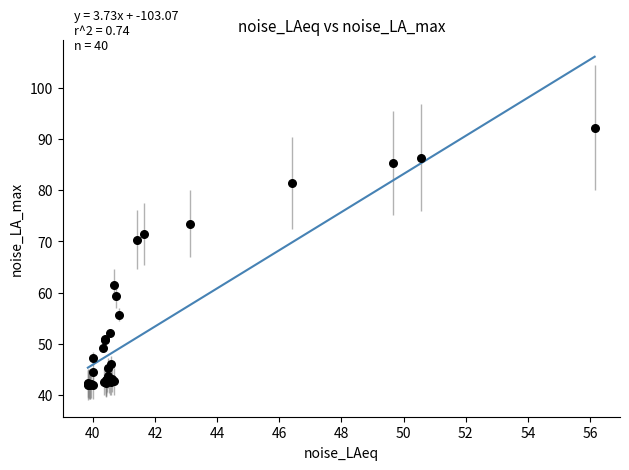

What Y value in the scatter plot is closest to 67?

70.4